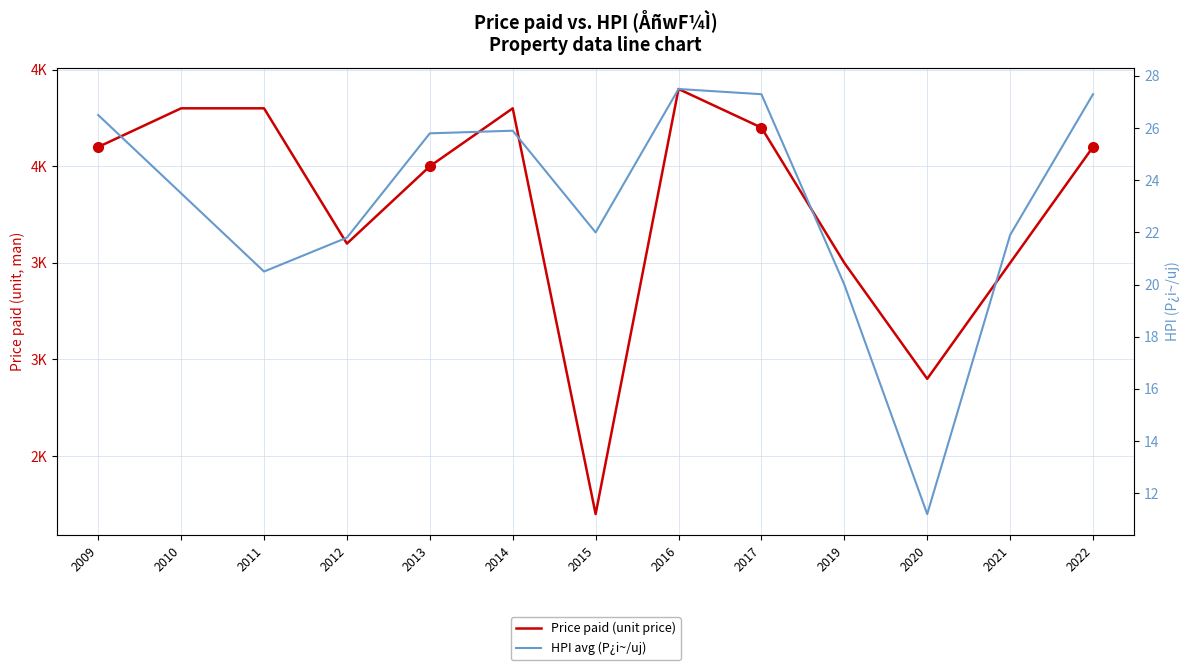

Reading left to right, list all the values displayed in this chart.

Price paid (unit price): 4100.0	4300.0	4300.0	3600.0	4000.0	4300.0	2200.0	4400.0	4200.0	3500.0	2900.0	3500.0	4100.0
HPI avg (P¿i~/uj): 26.5	23.5	20.5	21.8	25.8	25.9	22.0	27.5	27.3	20.0	11.2	21.9	27.3